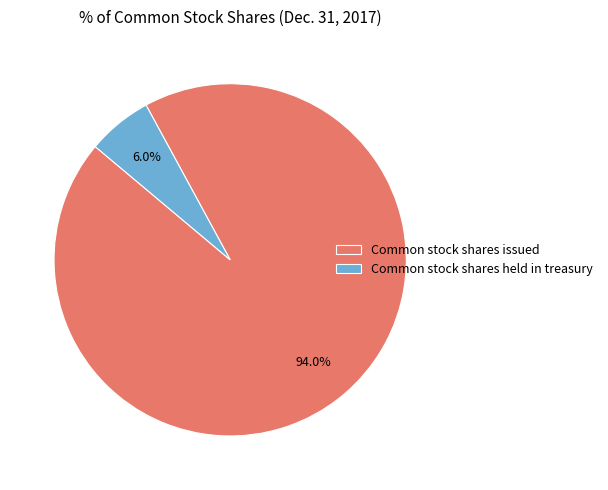

Is it true that Common stock shares issued is 99% of the pie?

False